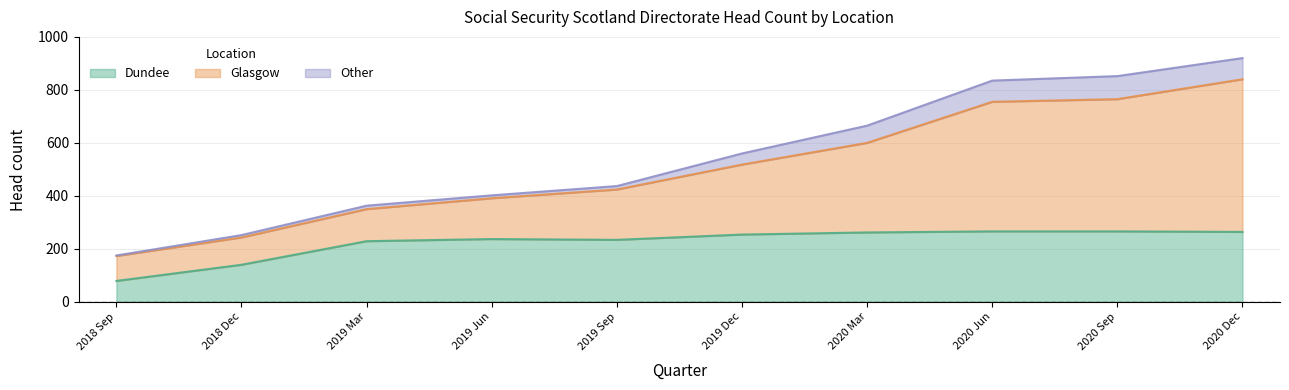

What is the minimum value for Dundee?

79